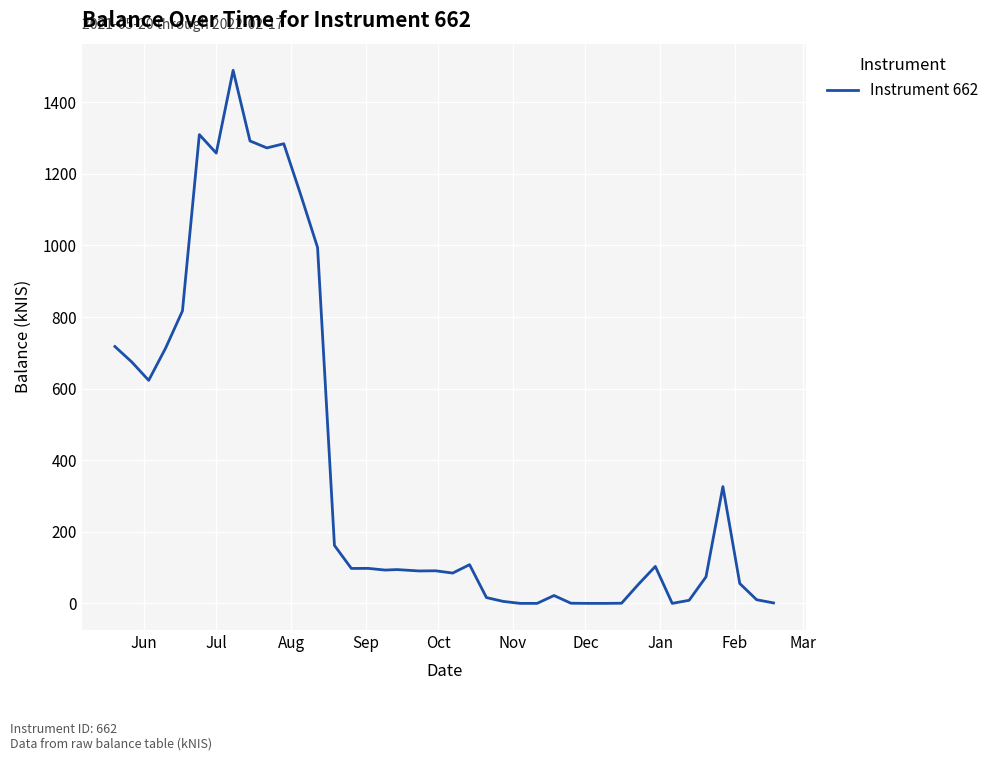

What is the greatest value displayed?

1489.2